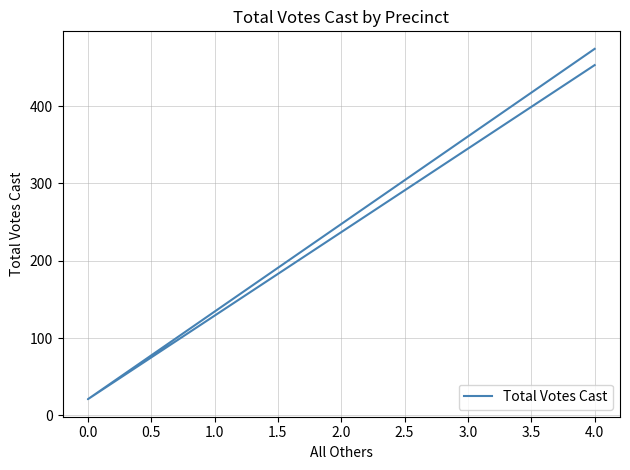

How many data points are less than 453?

1